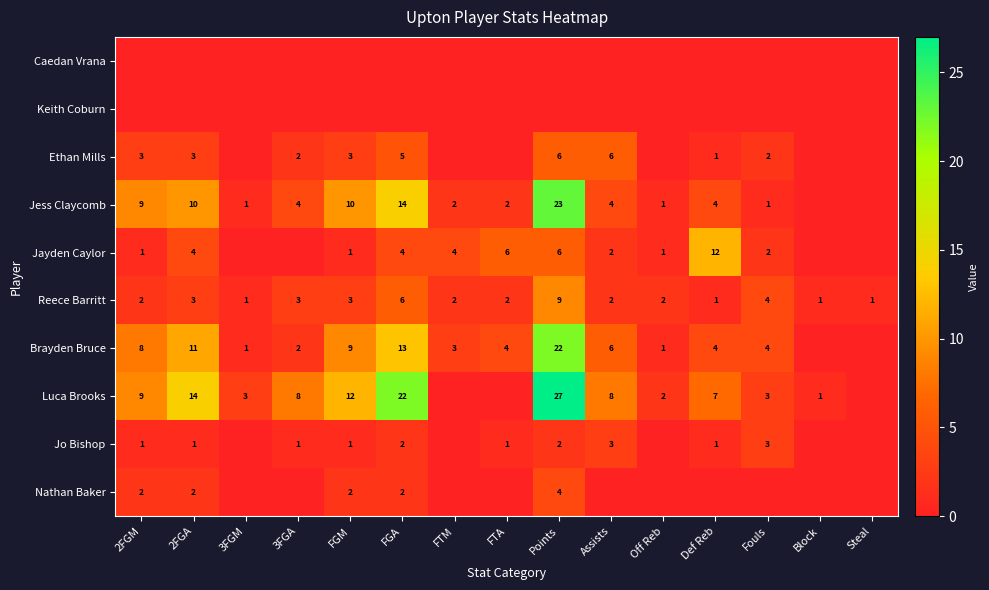

The Brayden Bruce series shows 6 at Assists. True or false?

True